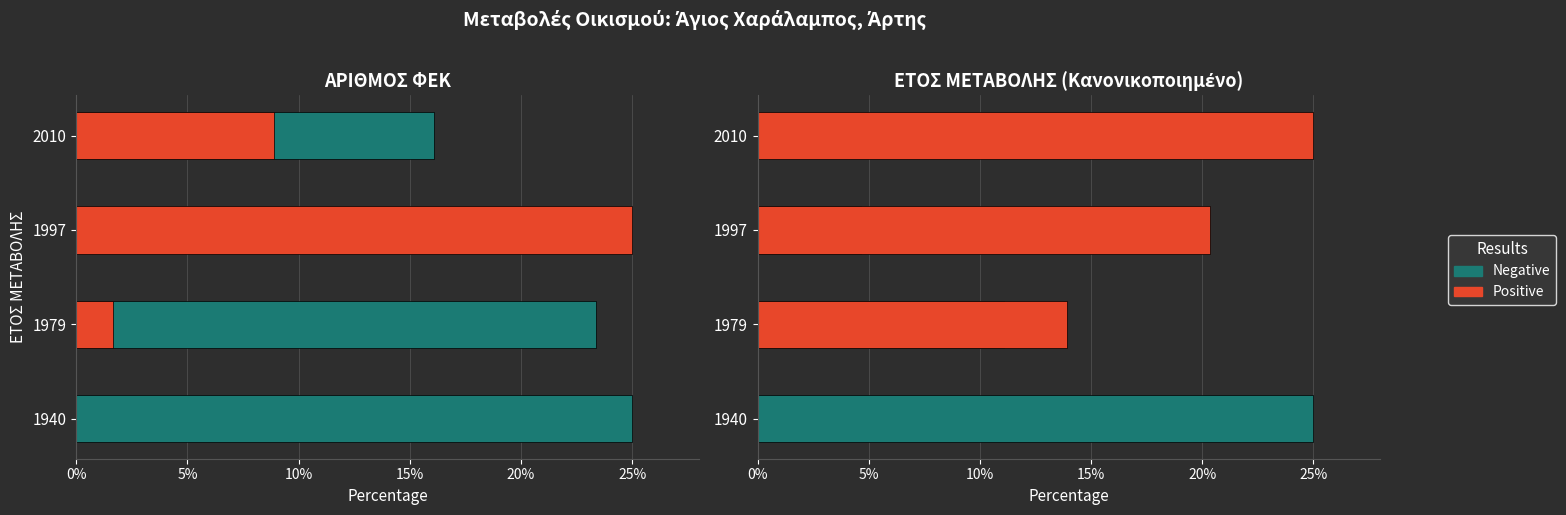

Which series changed the most between 1979 and 1997?

Negative